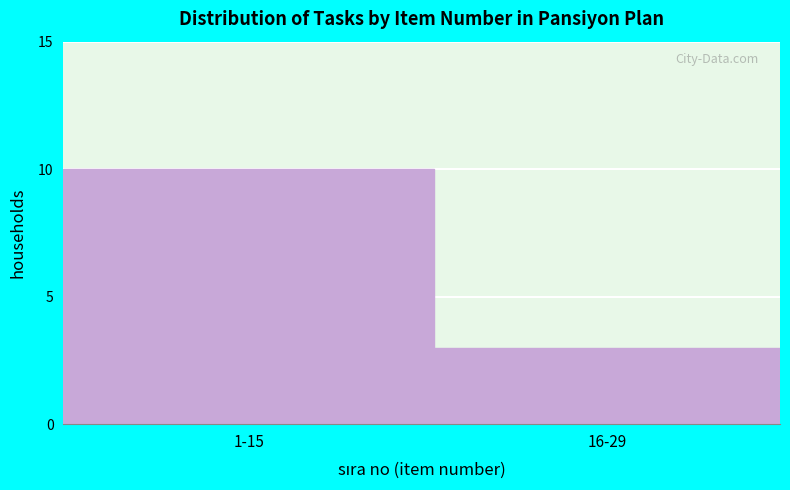

Reading left to right, transcribe all the data shown in this chart.

10	3